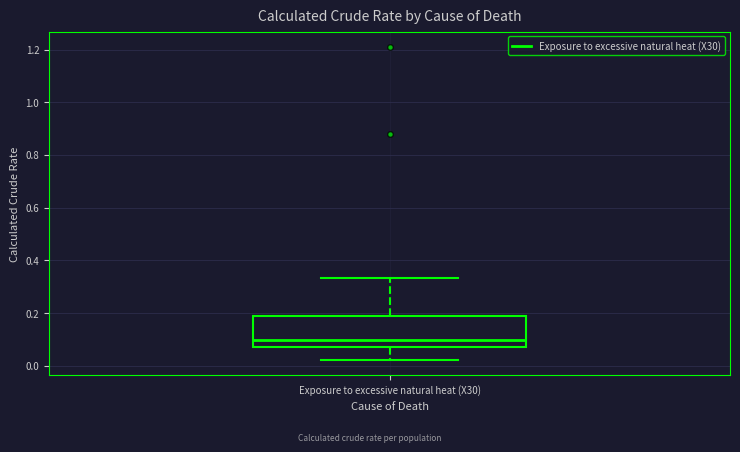

Where does the lower whisker of the box for Exposure to excessive natural heat (X30) end on the y-axis? The values are not printed on the chart, so give them approximately, as read against the axis.

0.02